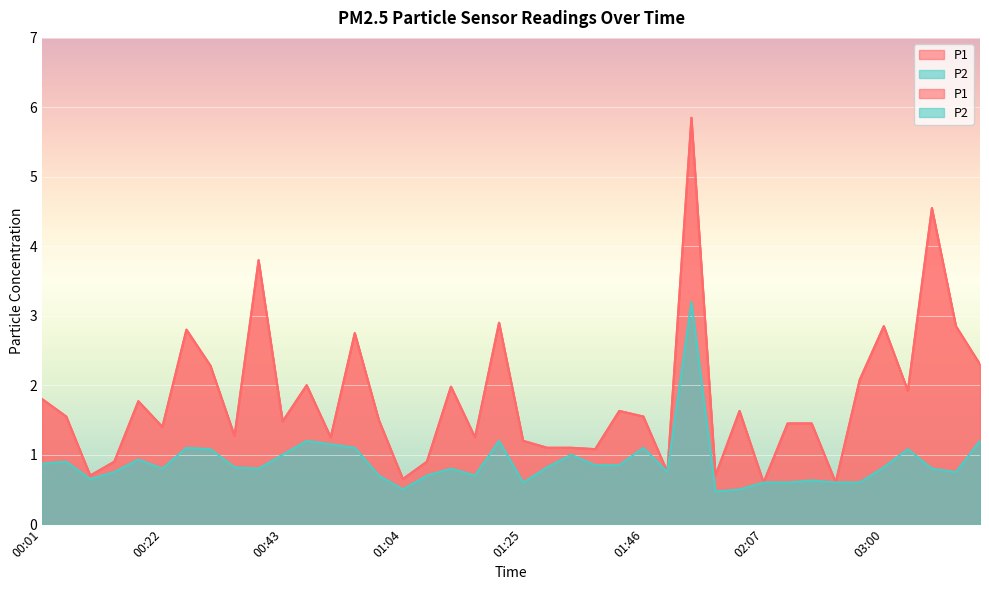

True or false: P2 and P1 cross at least once.

False